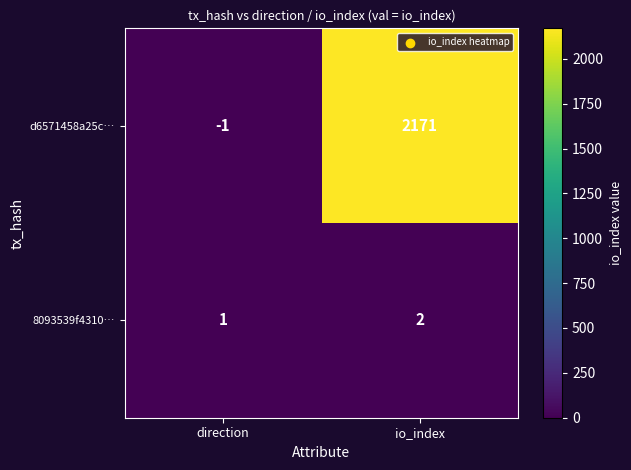

The 8093539f4310… series shows 2 at io_index. True or false?

True